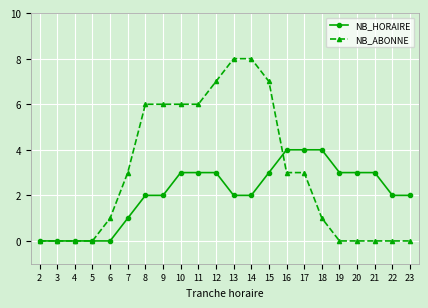

What is the sum of all NB_HORAIRE values?

46